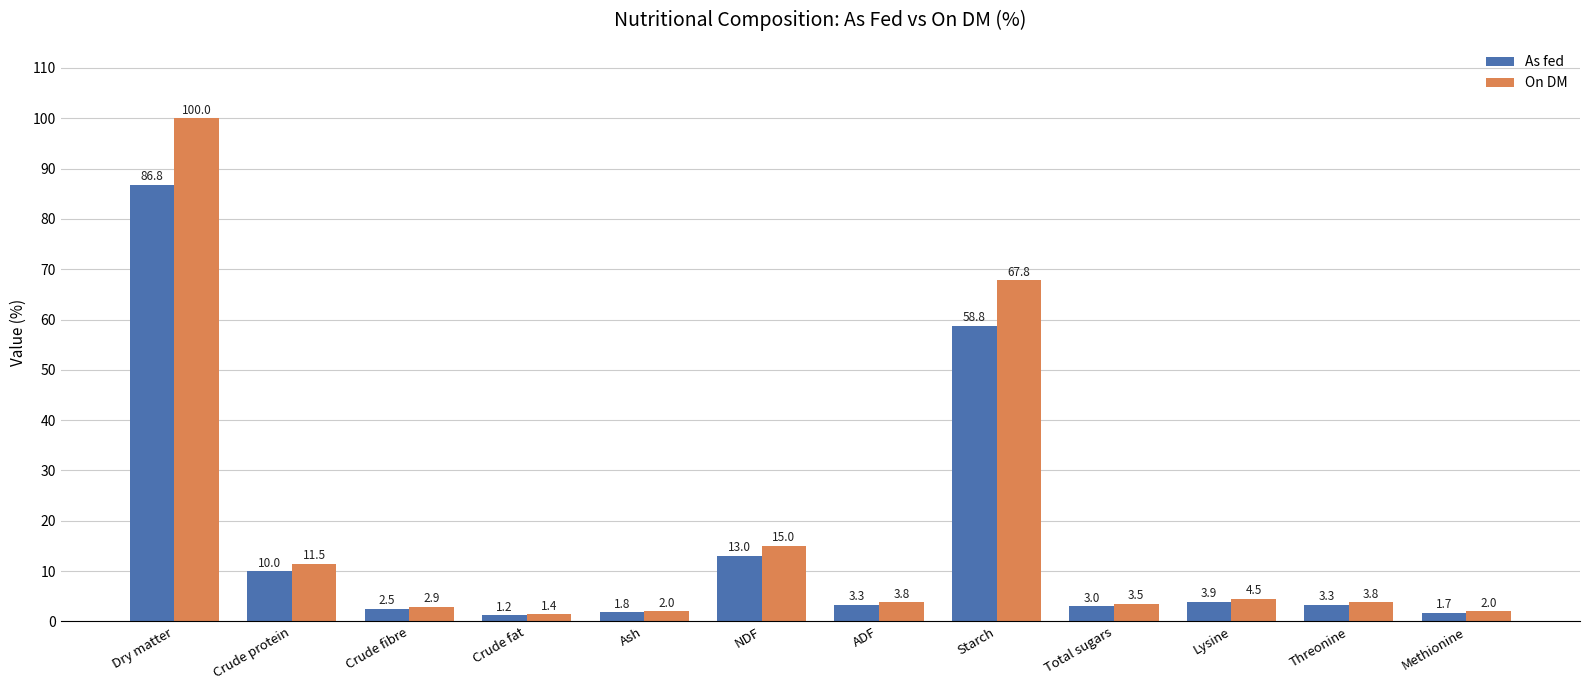

Rank the series at Lysine from lowest to highest value.

As fed, On DM